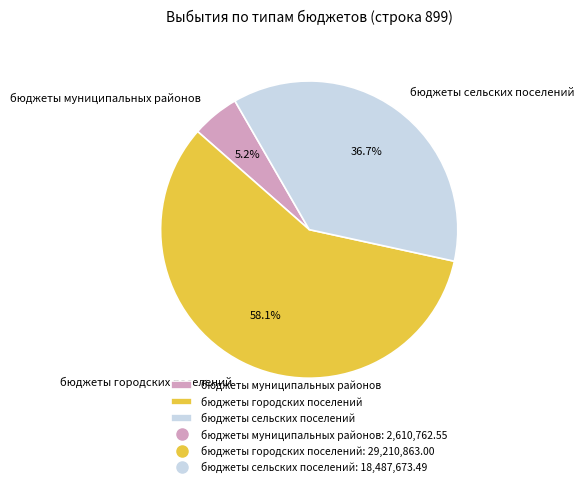

What is the majority slice?

бюджеты городских поселений